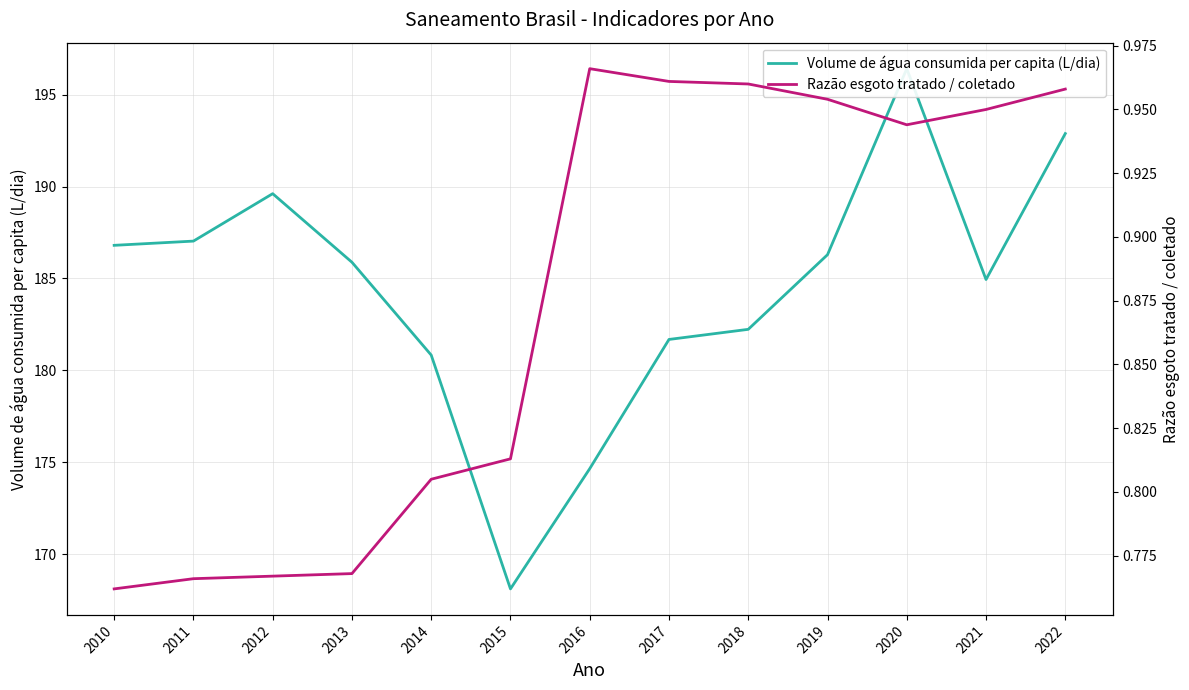

At which category is the sum across all series the highest?

2020